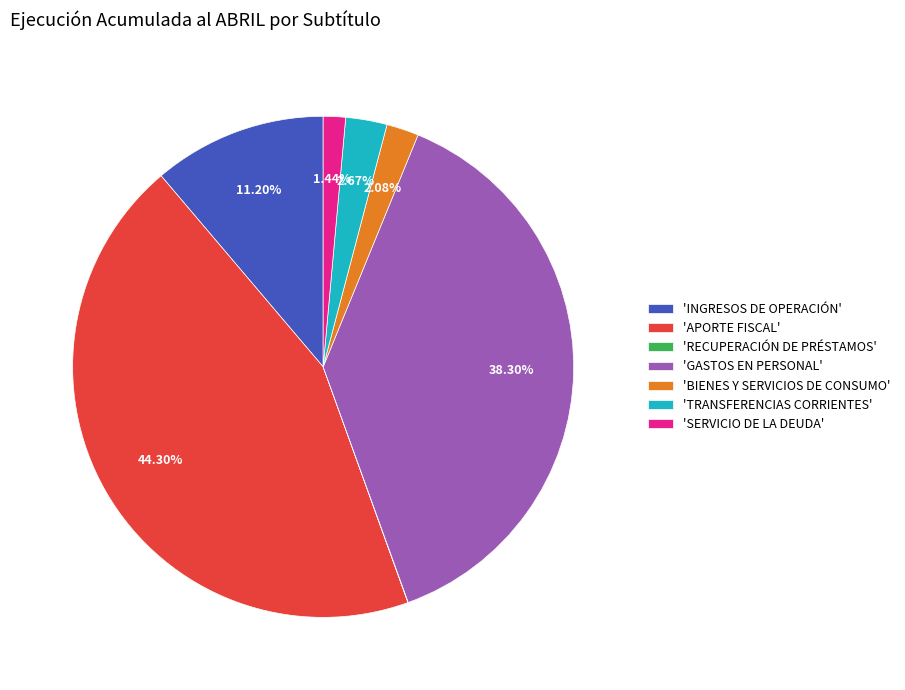

To the nearest percent, what is the average slice percentage?

14%